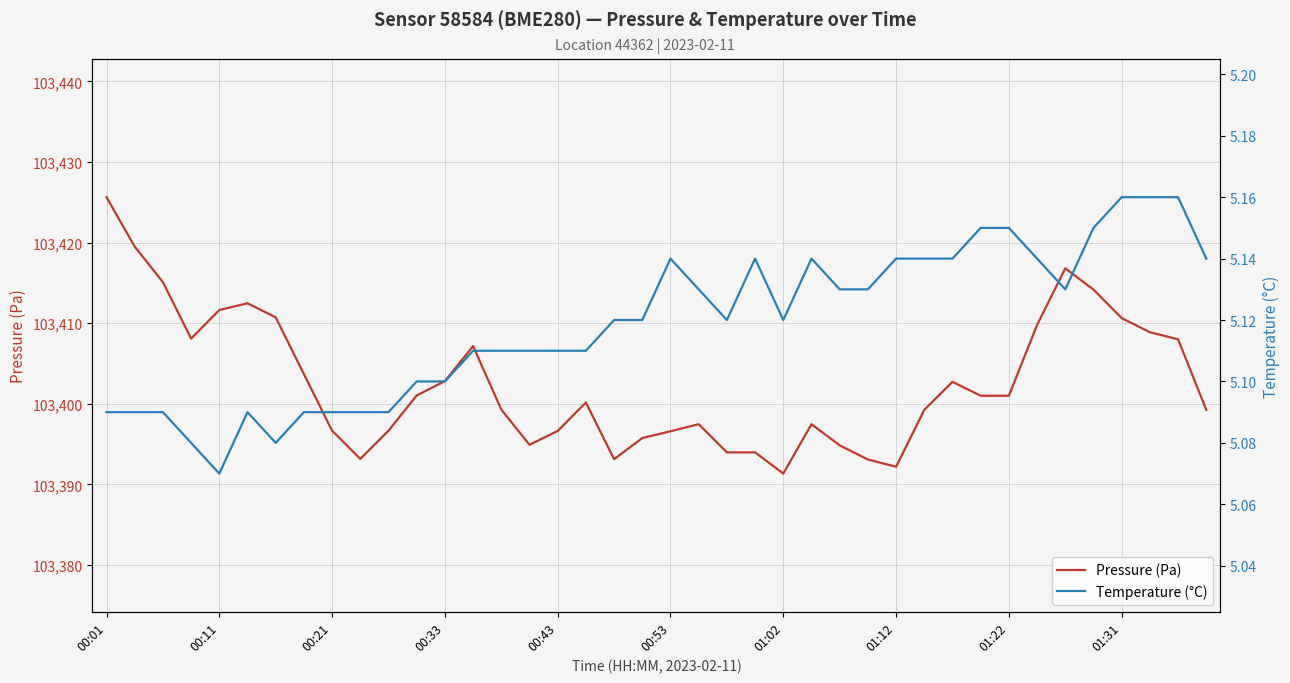

Is it true that Temperature (°C) equals 1.2 at 14?

False